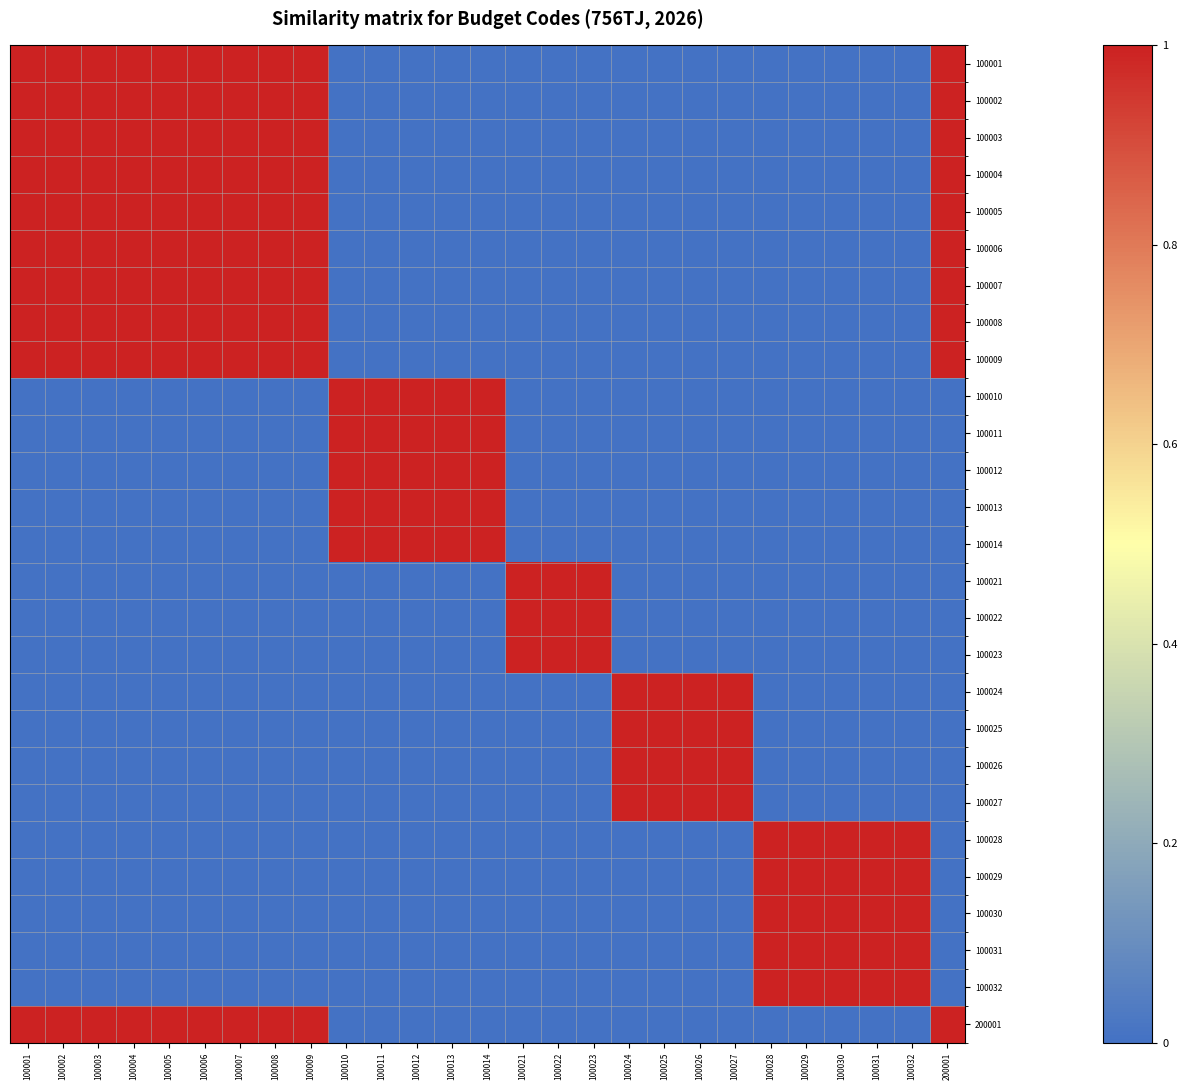

Which category has the lowest value across all series?

100010